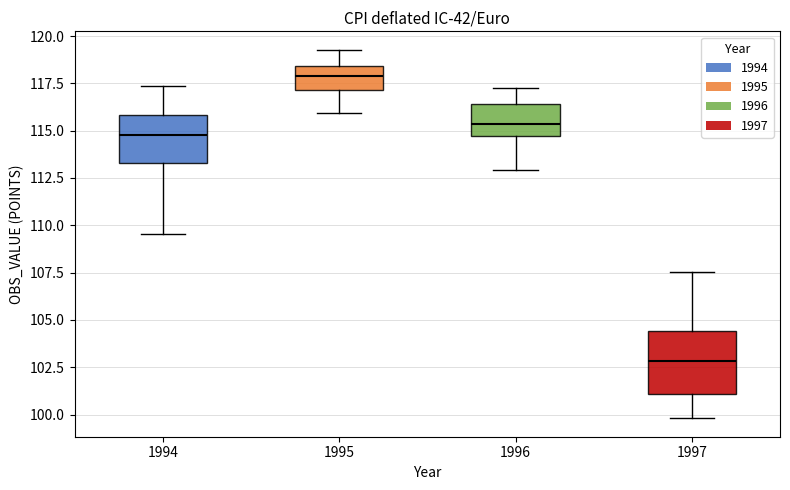

Where does the upper whisker of the box at x = 1997 end on the y-axis? The values are not printed on the chart, so give them approximately, as read against the axis.

107.5